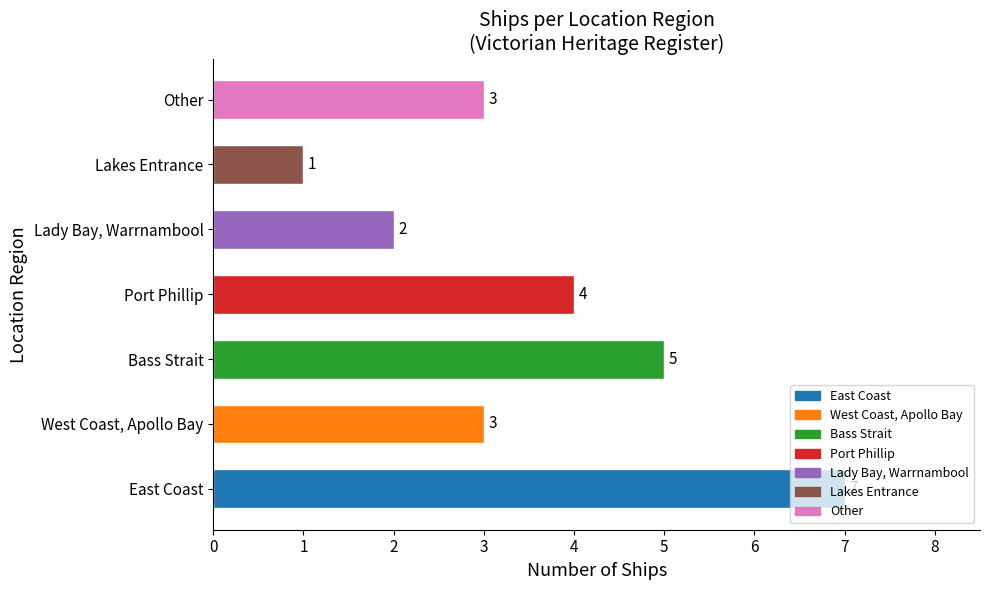

What is the average value?

4